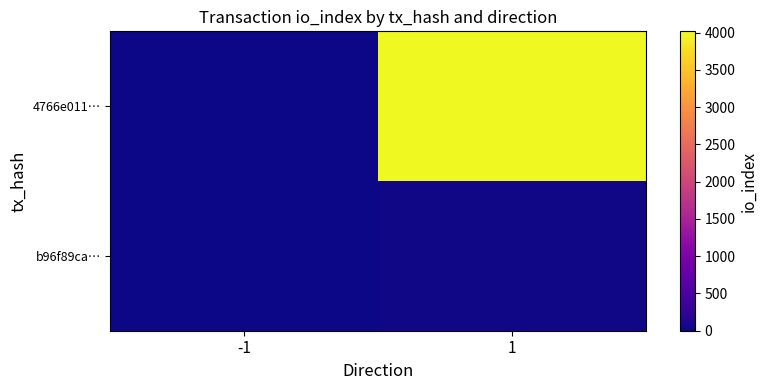

Count the number of categories in the chart.

2